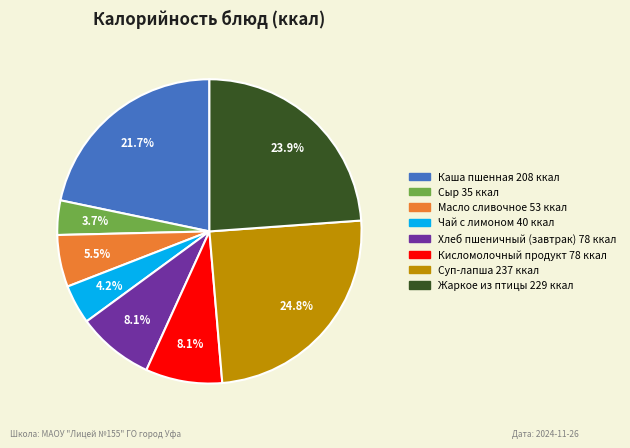

To the nearest percent, what is the combined percentage of Суп-лапша and Хлеб пшеничный (завтрак)?

33%